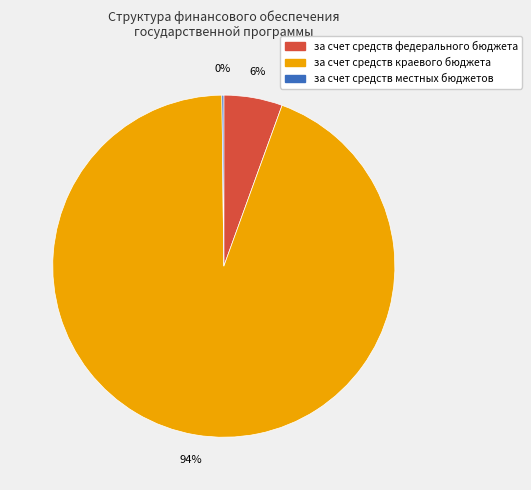

Is it true that за счет средств федерального бюджета is 6% of the pie?

True